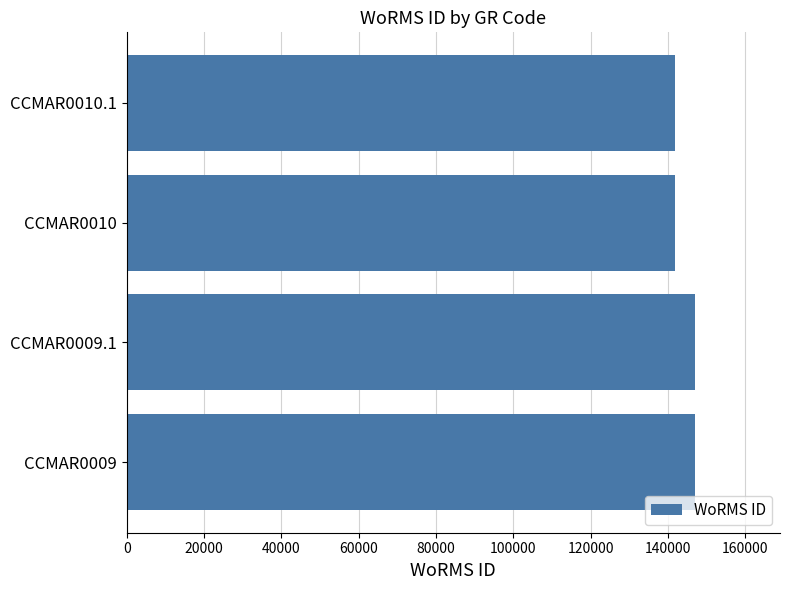

What is the average value?

144404